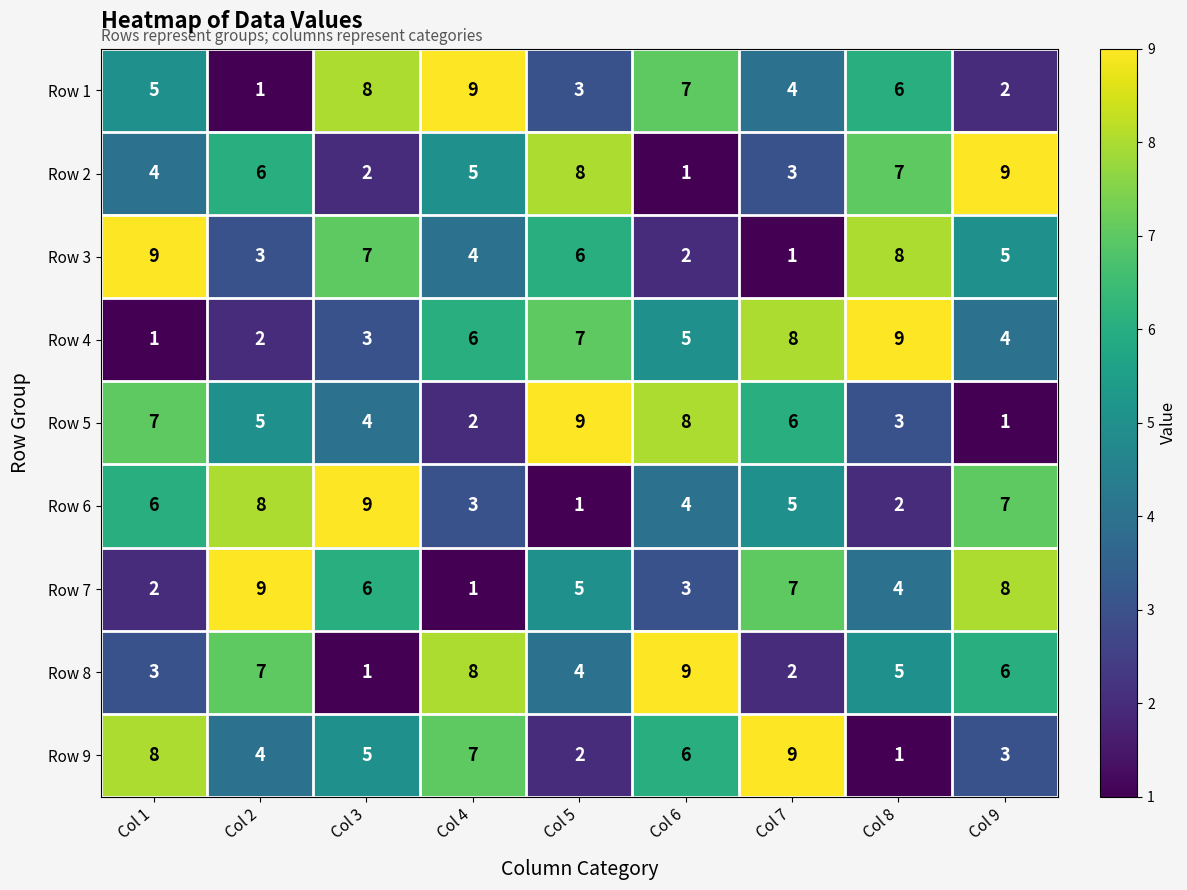

The value of Row 1 at Col 8 is 9. True or false?

False